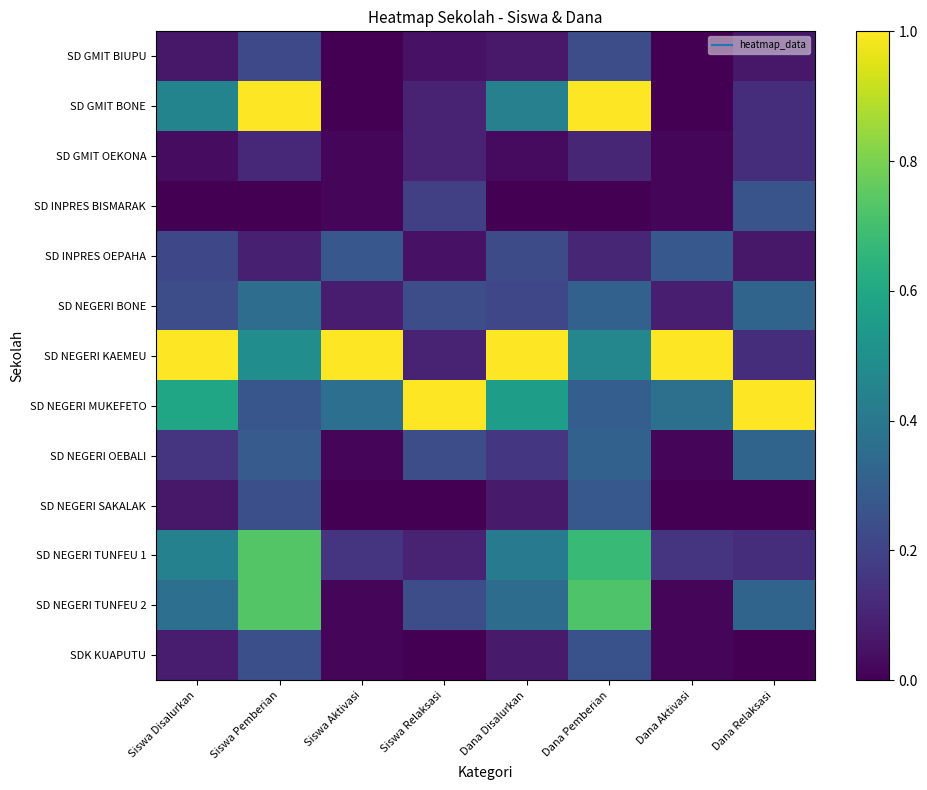

Reading left to right, extract all data points from this chart.

SD GMIT BIUPU: Siswa Disalurkan=0.1	Siswa Pemberian=0.2	Siswa Aktivasi=0.0	Siswa Relaksasi=0.0	Dana Disalurkan=0.1	Dana Pemberian=0.2	Dana Aktivasi=0.0	Dana Relaksasi=0.1
SD GMIT BONE: Siswa Disalurkan=0.5	Siswa Pemberian=1.0	Siswa Aktivasi=0.0	Siswa Relaksasi=0.1	Dana Disalurkan=0.4	Dana Pemberian=1.0	Dana Aktivasi=0.0	Dana Relaksasi=0.1
SD GMIT OEKONA: Siswa Disalurkan=0.0	Siswa Pemberian=0.1	Siswa Aktivasi=0.0	Siswa Relaksasi=0.1	Dana Disalurkan=0.0	Dana Pemberian=0.1	Dana Aktivasi=0.0	Dana Relaksasi=0.1
SD INPRES BISMARAK: Siswa Disalurkan=0.0	Siswa Pemberian=0.0	Siswa Aktivasi=0.0	Siswa Relaksasi=0.2	Dana Disalurkan=0.0	Dana Pemberian=0.0	Dana Aktivasi=0.0	Dana Relaksasi=0.3
SD INPRES OEPAHA: Siswa Disalurkan=0.2	Siswa Pemberian=0.1	Siswa Aktivasi=0.3	Siswa Relaksasi=0.0	Dana Disalurkan=0.2	Dana Pemberian=0.1	Dana Aktivasi=0.3	Dana Relaksasi=0.1
SD NEGERI BONE: Siswa Disalurkan=0.2	Siswa Pemberian=0.4	Siswa Aktivasi=0.1	Siswa Relaksasi=0.2	Dana Disalurkan=0.2	Dana Pemberian=0.3	Dana Aktivasi=0.1	Dana Relaksasi=0.3
SD NEGERI KAEMEU: Siswa Disalurkan=1.0	Siswa Pemberian=0.5	Siswa Aktivasi=1.0	Siswa Relaksasi=0.1	Dana Disalurkan=1.0	Dana Pemberian=0.5	Dana Aktivasi=1.0	Dana Relaksasi=0.1
SD NEGERI MUKEFETO: Siswa Disalurkan=0.6	Siswa Pemberian=0.3	Siswa Aktivasi=0.4	Siswa Relaksasi=1.0	Dana Disalurkan=0.6	Dana Pemberian=0.3	Dana Aktivasi=0.4	Dana Relaksasi=1.0
SD NEGERI OEBALI: Siswa Disalurkan=0.2	Siswa Pemberian=0.3	Siswa Aktivasi=0.0	Siswa Relaksasi=0.2	Dana Disalurkan=0.2	Dana Pemberian=0.3	Dana Aktivasi=0.0	Dana Relaksasi=0.3
SD NEGERI SAKALAK: Siswa Disalurkan=0.1	Siswa Pemberian=0.2	Siswa Aktivasi=0.0	Siswa Relaksasi=0.0	Dana Disalurkan=0.1	Dana Pemberian=0.3	Dana Aktivasi=0.0	Dana Relaksasi=0.0
SD NEGERI TUNFEU 1: Siswa Disalurkan=0.4	Siswa Pemberian=0.7	Siswa Aktivasi=0.1	Siswa Relaksasi=0.1	Dana Disalurkan=0.4	Dana Pemberian=0.7	Dana Aktivasi=0.2	Dana Relaksasi=0.1
SD NEGERI TUNFEU 2: Siswa Disalurkan=0.4	Siswa Pemberian=0.7	Siswa Aktivasi=0.0	Siswa Relaksasi=0.2	Dana Disalurkan=0.4	Dana Pemberian=0.7	Dana Aktivasi=0.0	Dana Relaksasi=0.3
SDK KUAPUTU: Siswa Disalurkan=0.1	Siswa Pemberian=0.2	Siswa Aktivasi=0.0	Siswa Relaksasi=0.0	Dana Disalurkan=0.1	Dana Pemberian=0.2	Dana Aktivasi=0.0	Dana Relaksasi=0.0